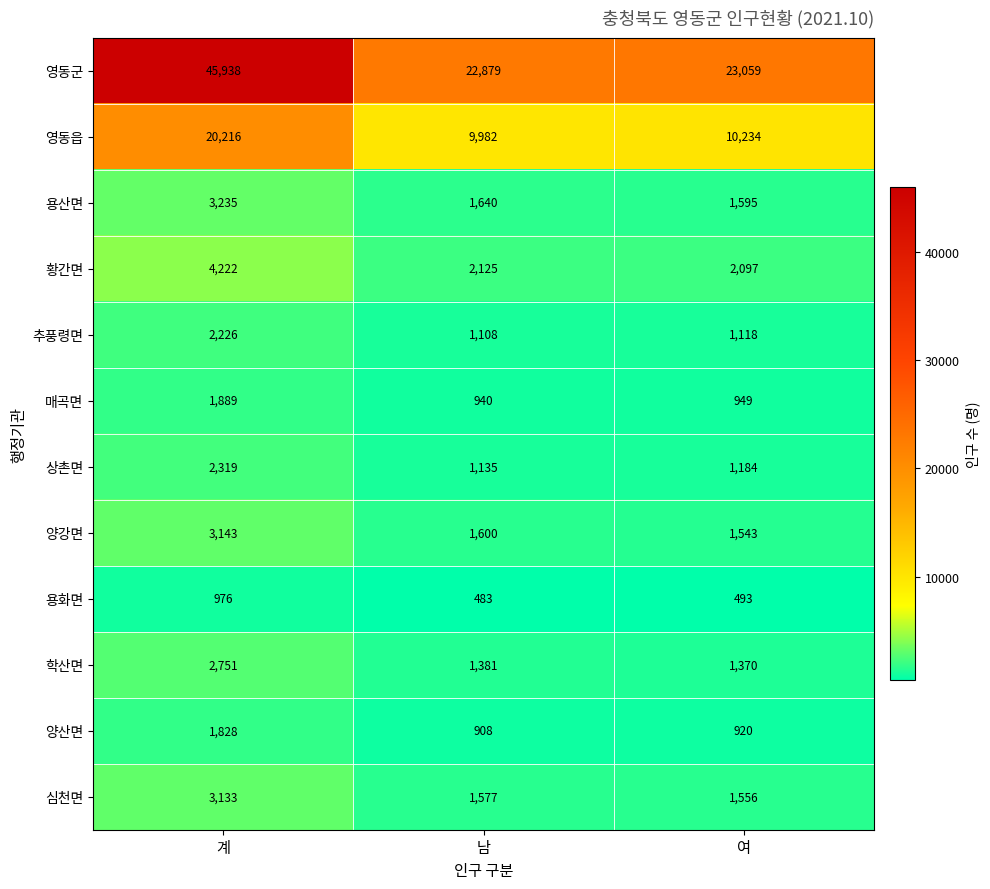

List the series in order of their peak value, lowest first.

용화면, 양산면, 매곡면, 추풍령면, 상촌면, 학산면, 심천면, 양강면, 용산면, 황간면, 영동읍, 영동군